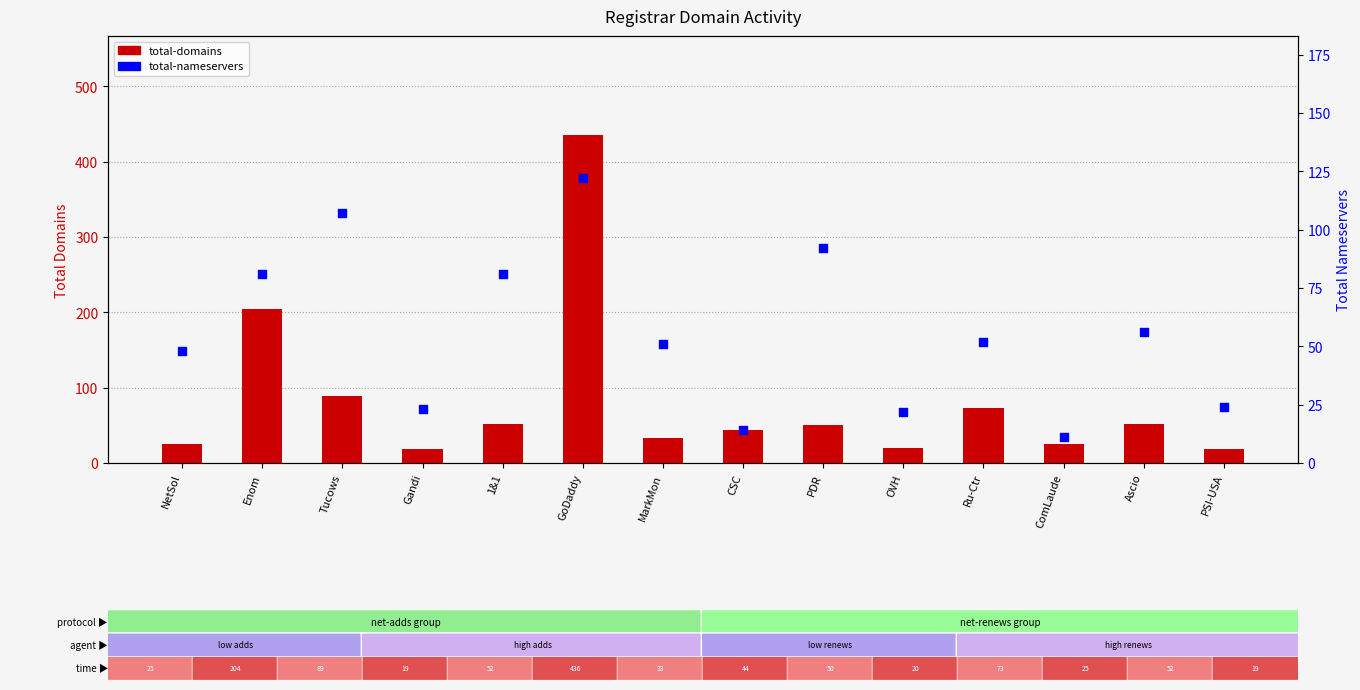

Which series contains the highest Y value?

total-domains